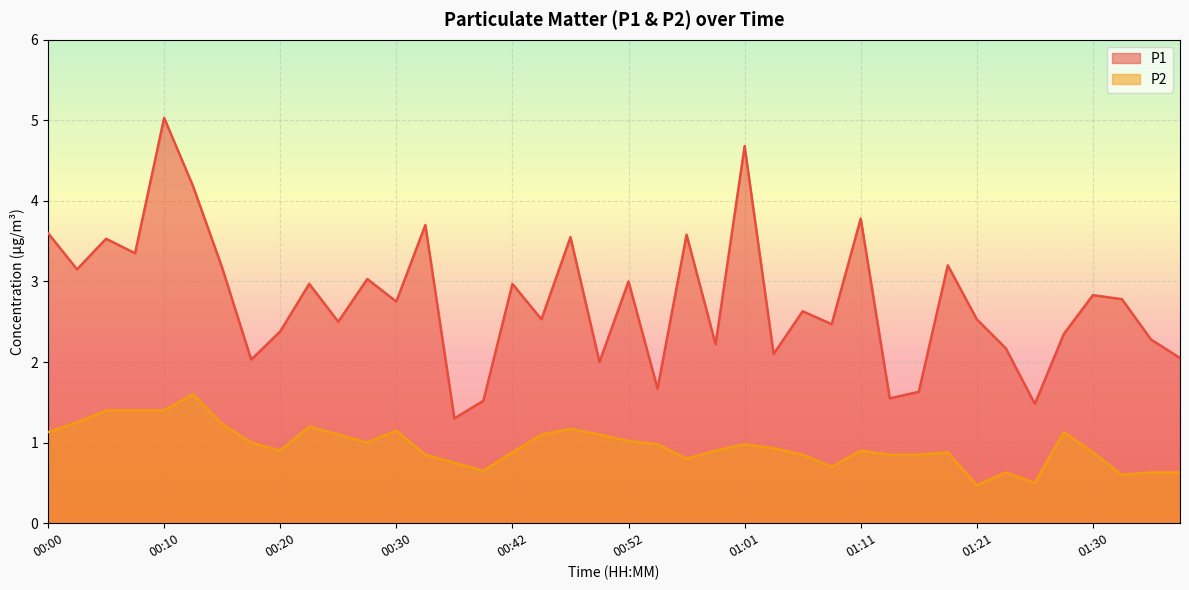

Between 01:21 and 00:13, which is larger?

00:13